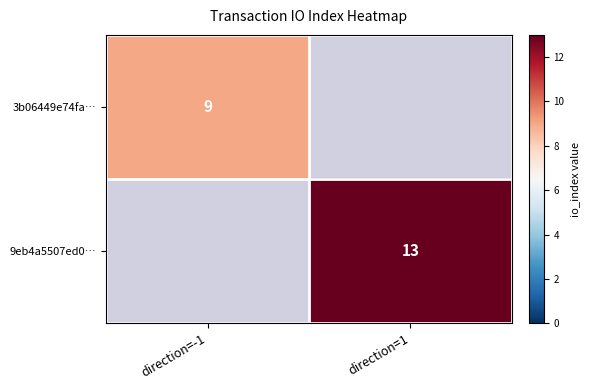

The value of 3b06449e74fa… at direction=-1 is 9. True or false?

True